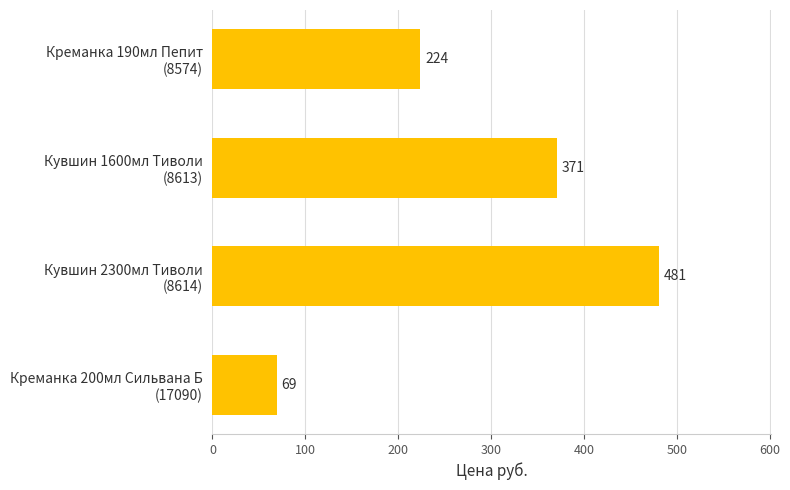

What is the value of the 2nd bar from the top?

371